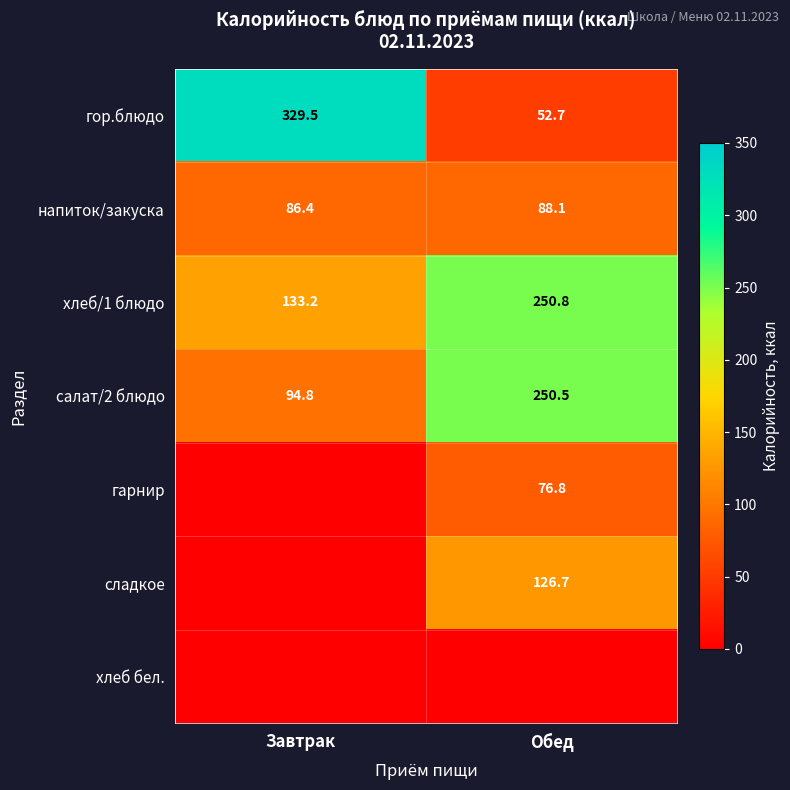

The value of напиток/закуска at Обед is 127.5. True or false?

False